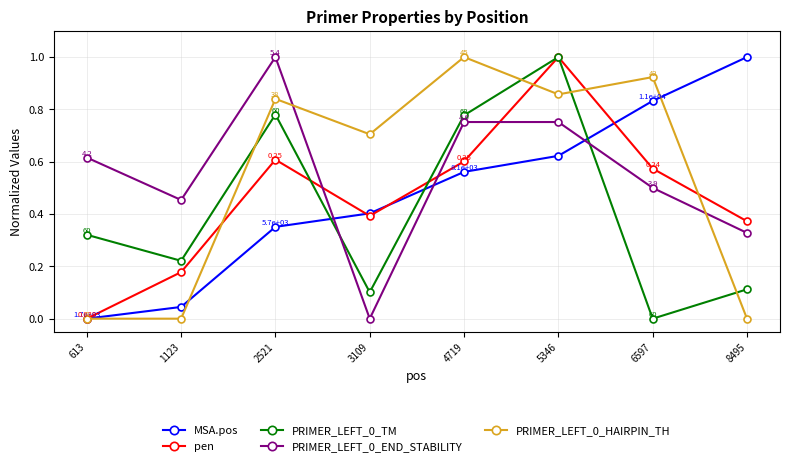

True or false: MSA.pos has more than 2 points higher than both neighbors.

False